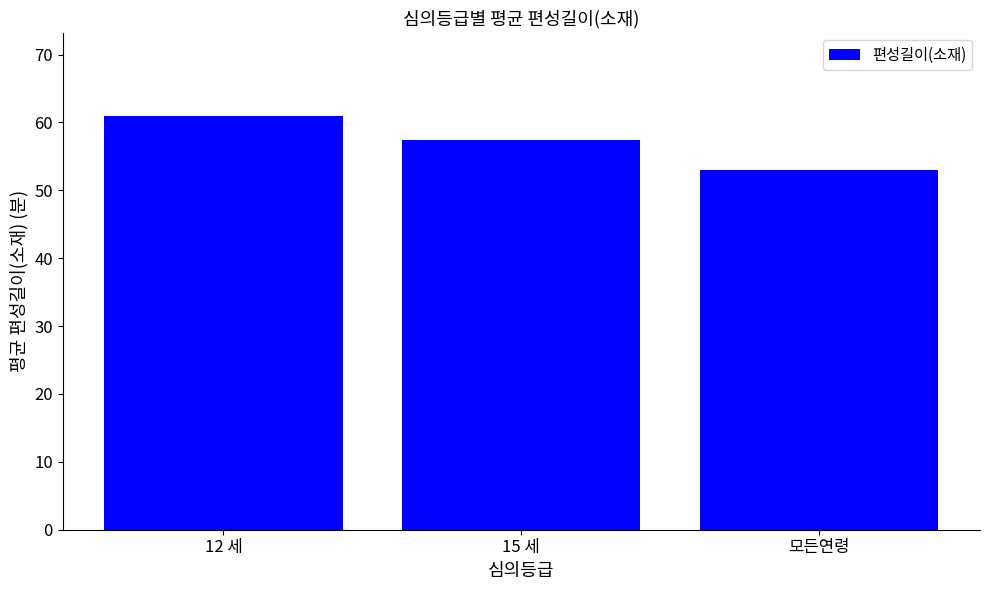

What is the difference between the maximum and minimum values?

8.0